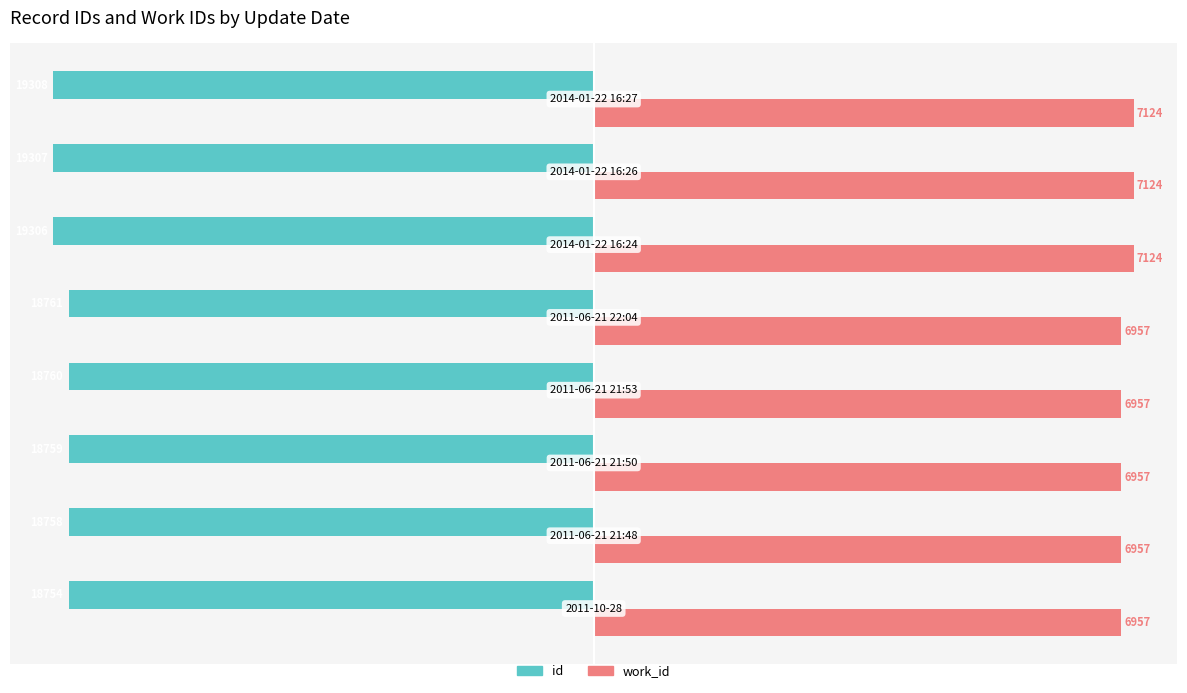

What are all the series names shown in the legend?

id, work_id